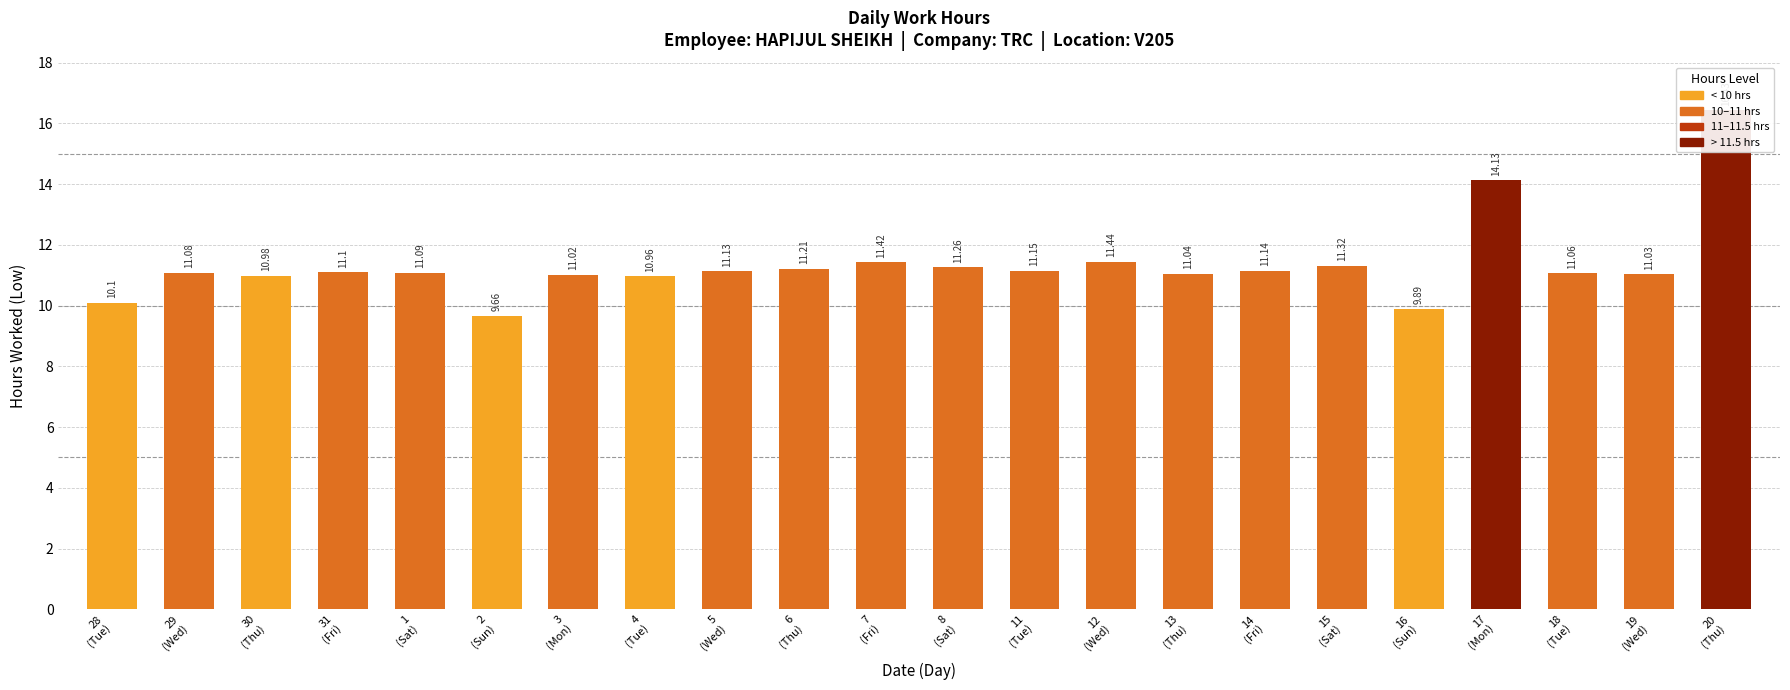

Count the number of data series in this chart.

1